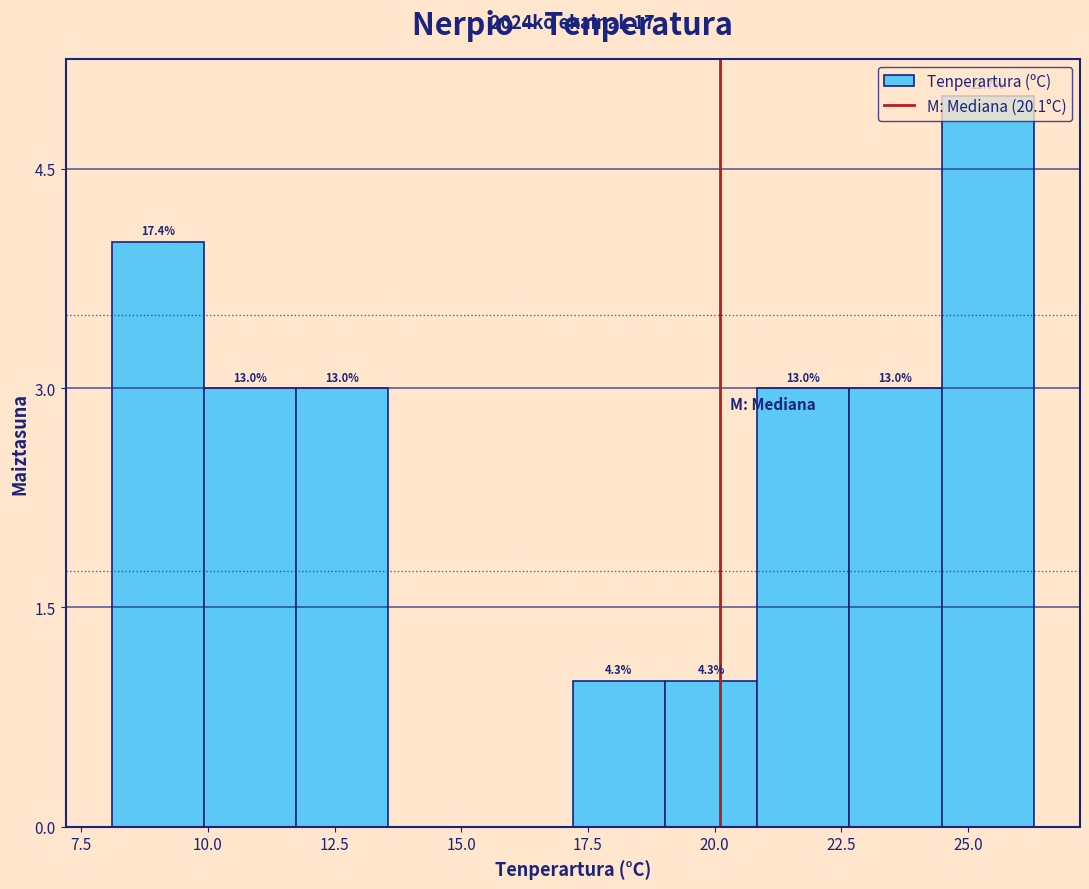

Around what value on the x-axis is the tallest bar? Give the approximate position of its centre, as read against the axis.

25.5